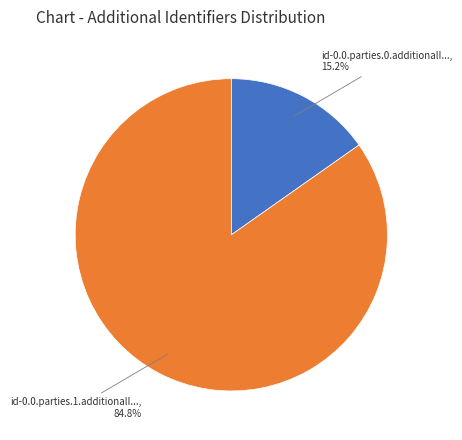

Is there a majority slice in this chart?

Yes